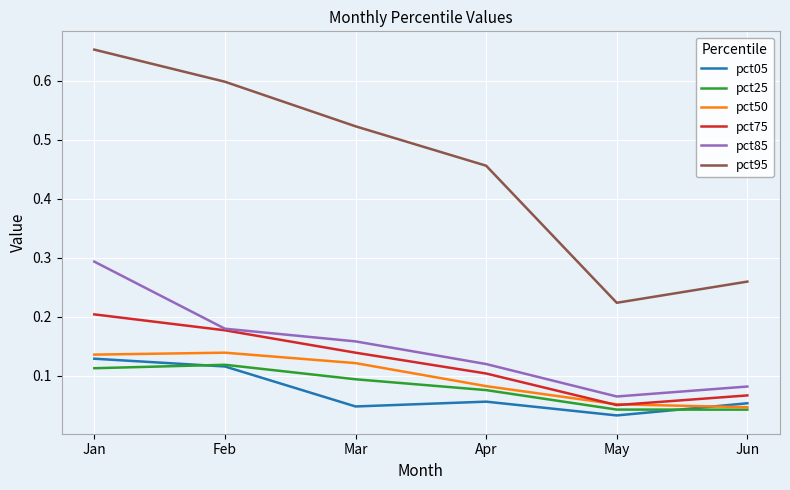

True or false: pct25 and pct95 cross at least once.

False